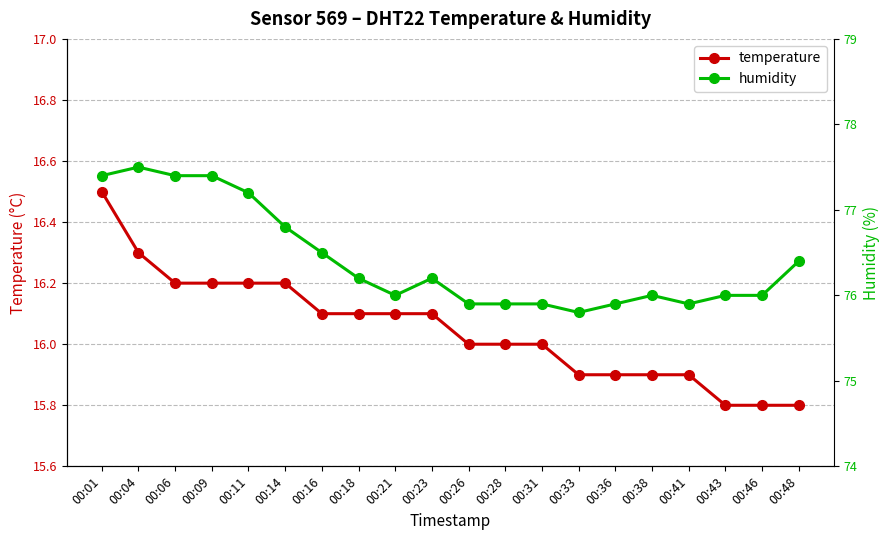

Which series has the largest total across all categories?

humidity